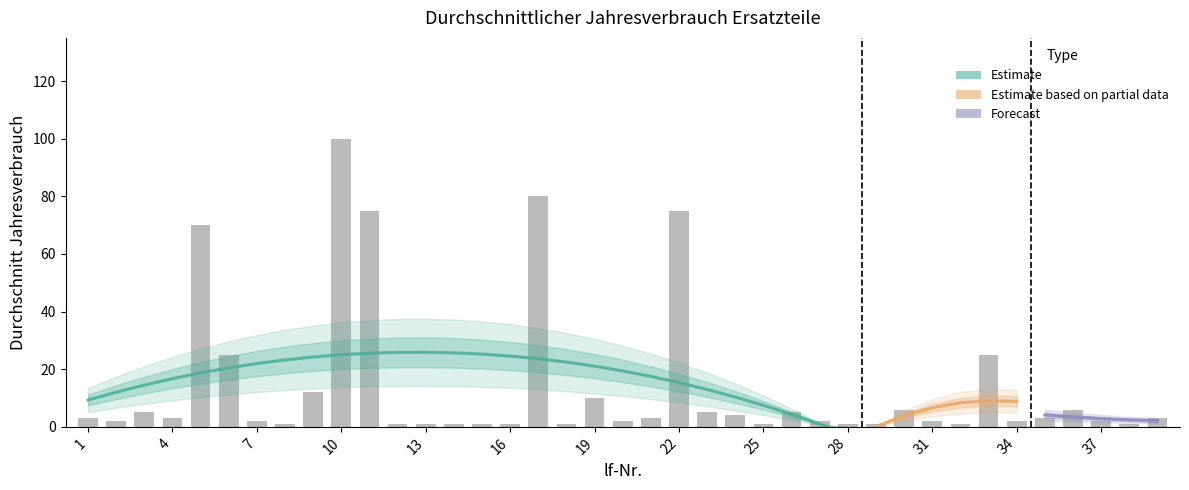

Reading right to left, what are all the values shown in this chart?

3	1	2	6	3	2	25	1	2	6	1	1	2	5	1	4	5	75	3	2	10	1	80	1	1	1	1	1	75	100	12	1	2	25	70	3	5	2	3